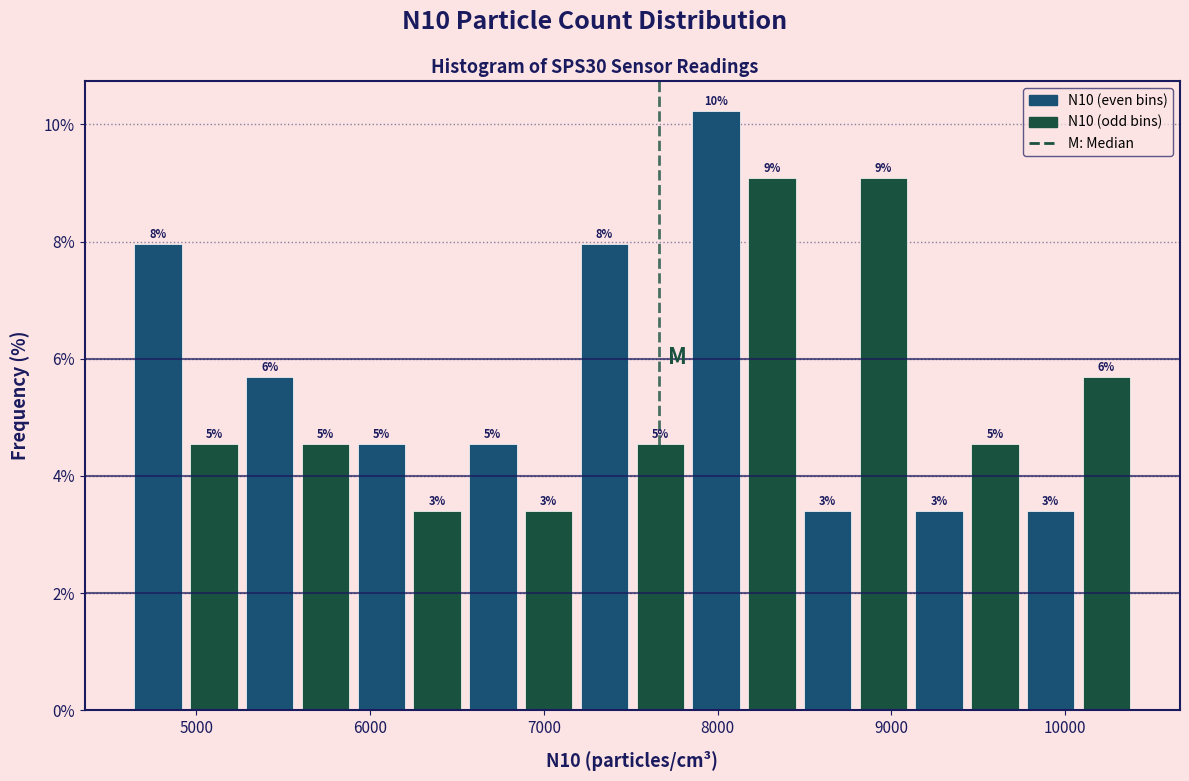

Read against the x-axis, roughly where is the centre of the tallest bar?

8000